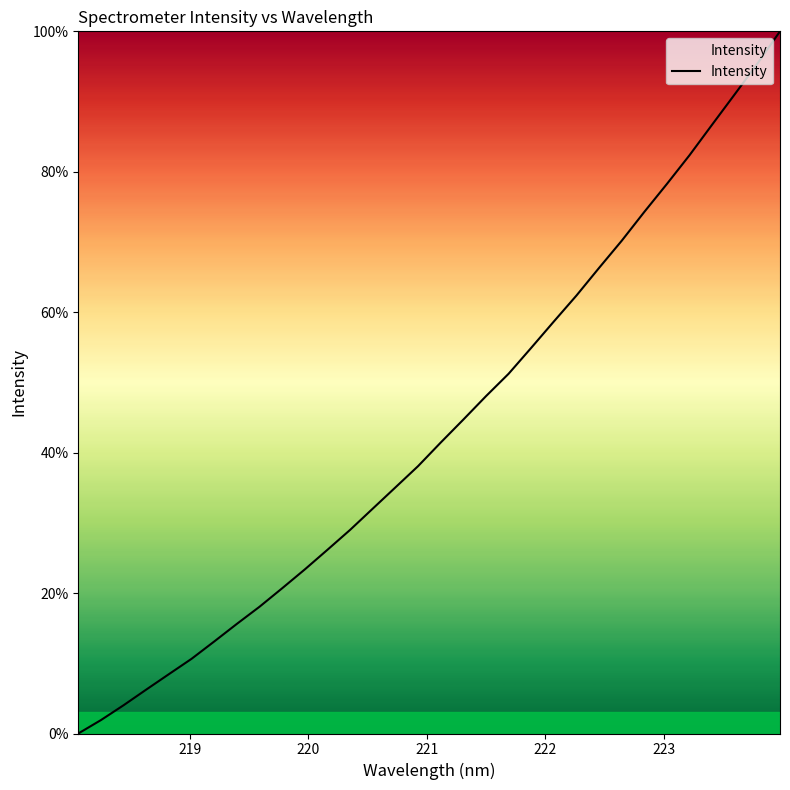

What is the maximum value shown in the chart?

100.0